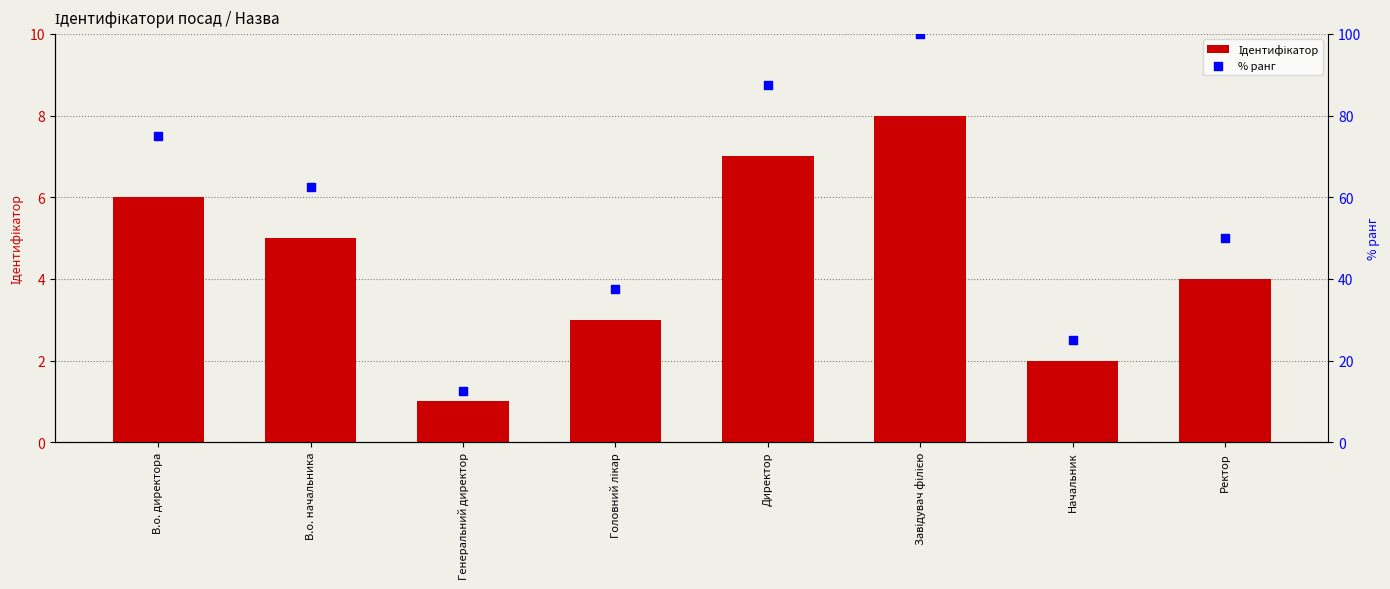

What is the total value across all series at Ректор?

54.0